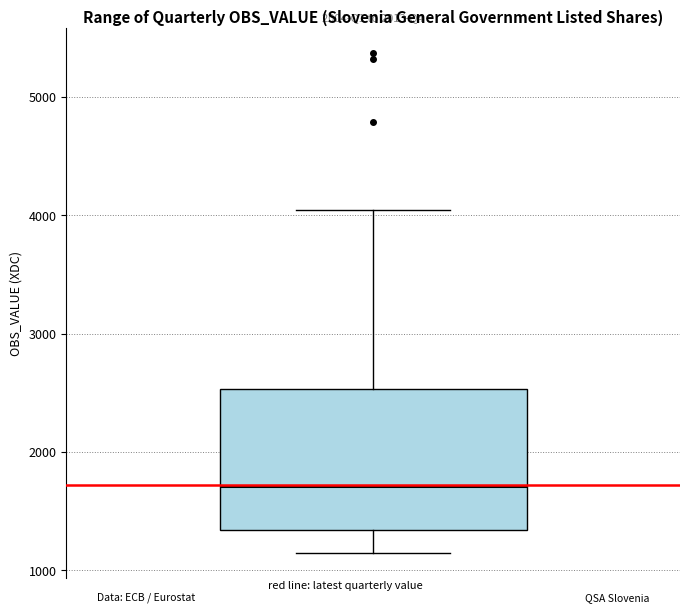

Read this box plot against the y-axis: the position of the median line, the range covered by the box, and the ends of both whiskers. The values are not printed on the chart, so give them approximately, as read against the axis.

median 1700, box 1300 to 2500, whiskers 1100 to 4000